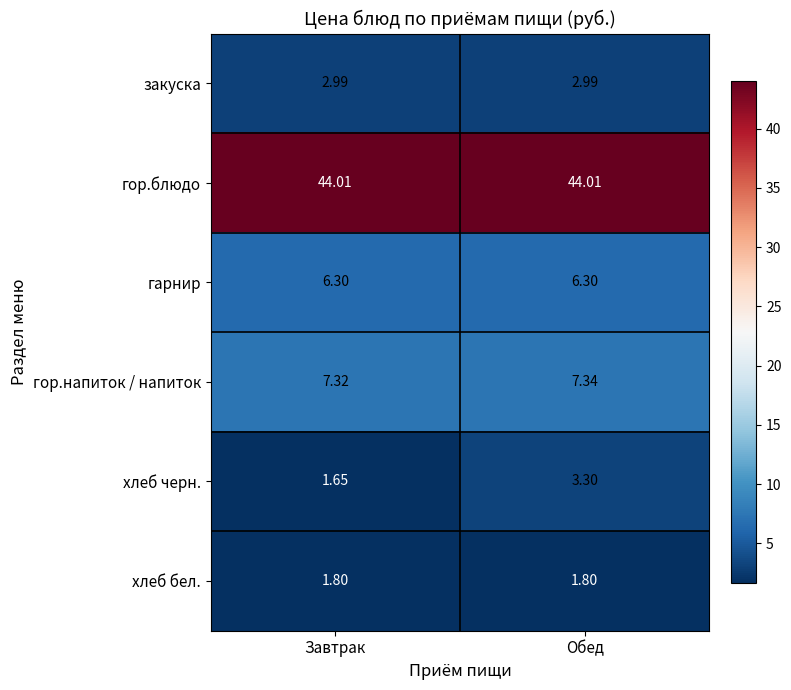

At how many categories does at least one series exceed 8?

2